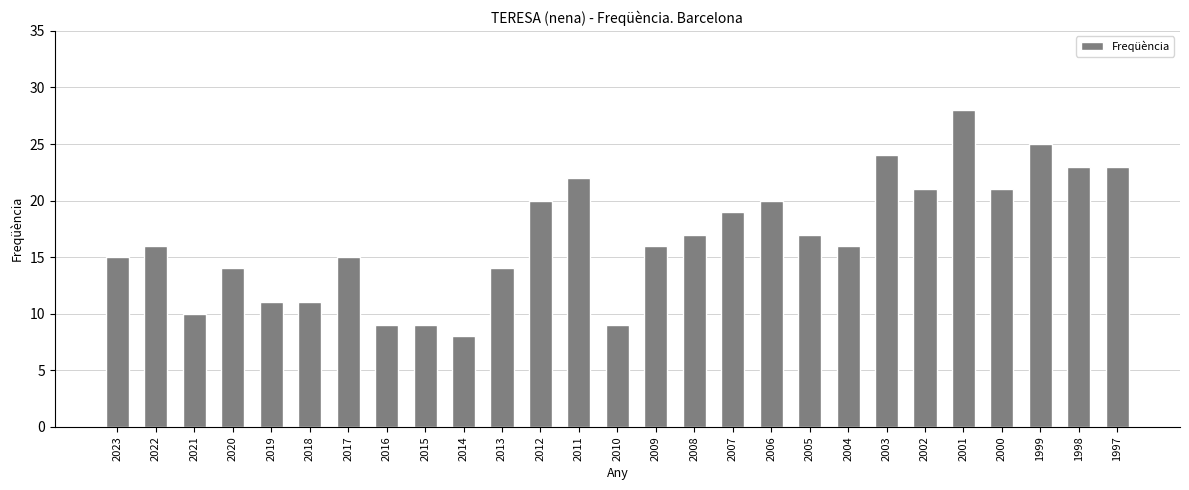

What is the change in value from 2017 to 1999?

+10